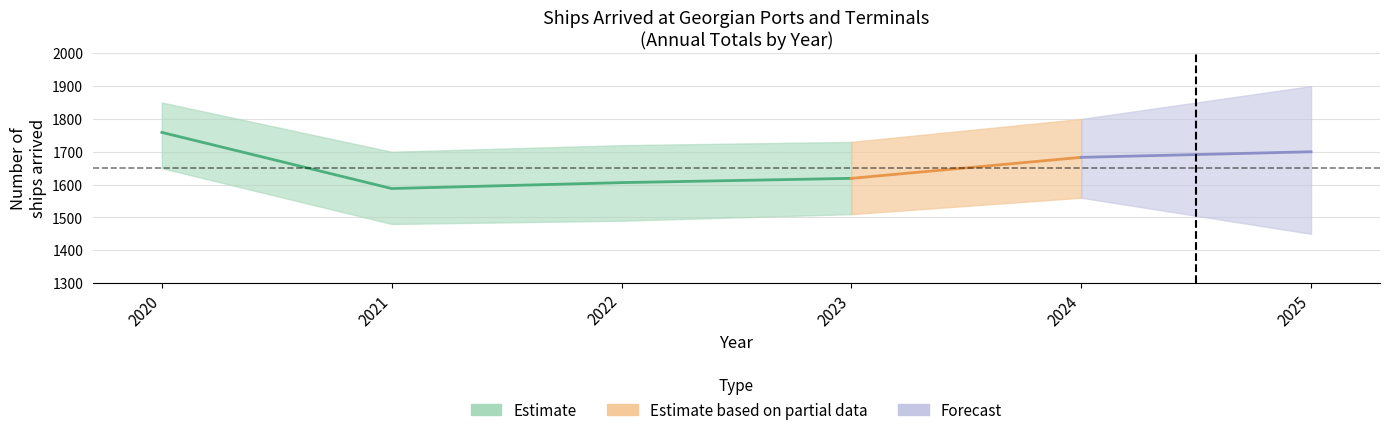

The value of 20000-29999 at 2020 is 349. True or false?

False